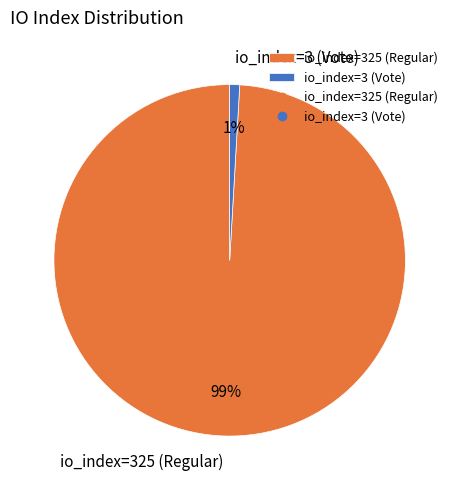

Is the sum of io_index=3 (Vote) and io_index=325 (Regular) greater than half?

Yes